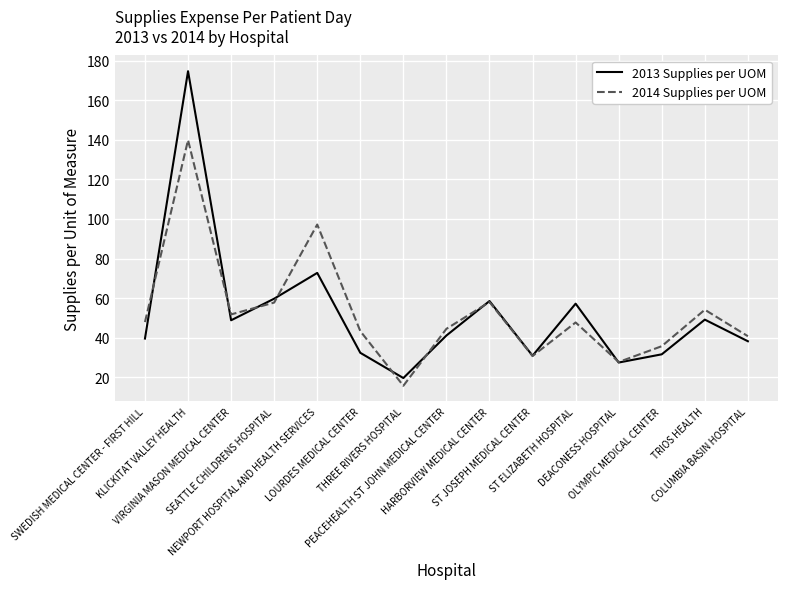

The 2014 Supplies per UOM series shows 47.6 at ST ELIZABETH HOSPITAL. True or false?

True